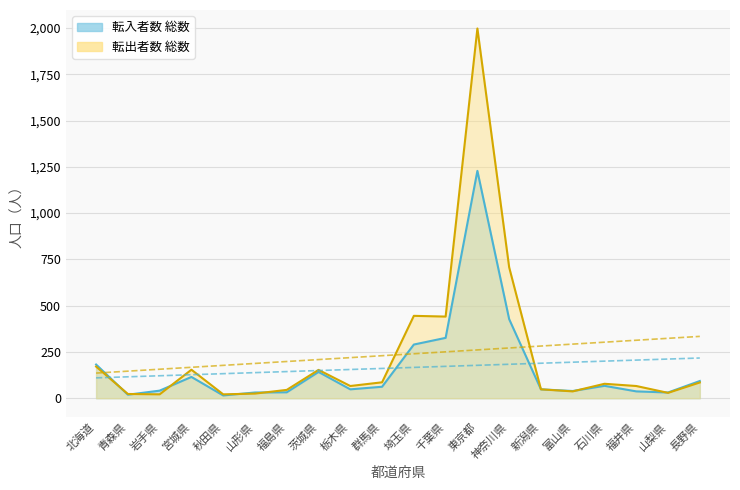

Reading left to right, list all the values displayed in this chart.

転入者数 総数: 北海道=182	青森県=19	岩手県=41	宮城県=115	秋田県=15	山形県=31	福島県=32	茨城県=142	栃木県=48	群馬県=62	埼玉県=290	千葉県=326	東京都=1228	神奈川県=427	新潟県=48	富山県=39	石川県=67	福井県=37	山梨県=31	長野県=93
転出者数 総数: 北海道=171	青森県=23	岩手県=21	宮城県=154	秋田県=21	山形県=25	福島県=45	茨城県=153	栃木県=66	群馬県=86	埼玉県=445	千葉県=441	東京都=1997	神奈川県=707	新潟県=48	富山県=37	石川県=78	福井県=66	山梨県=29	長野県=85